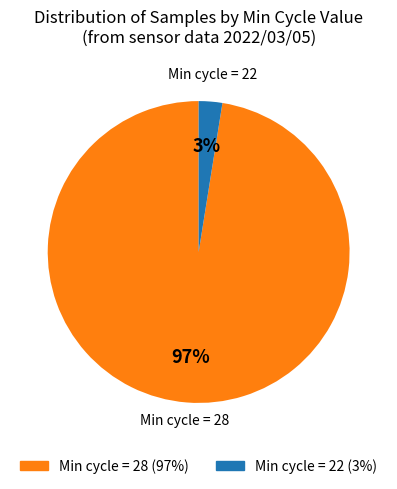

Does any single category account for the majority?

Yes